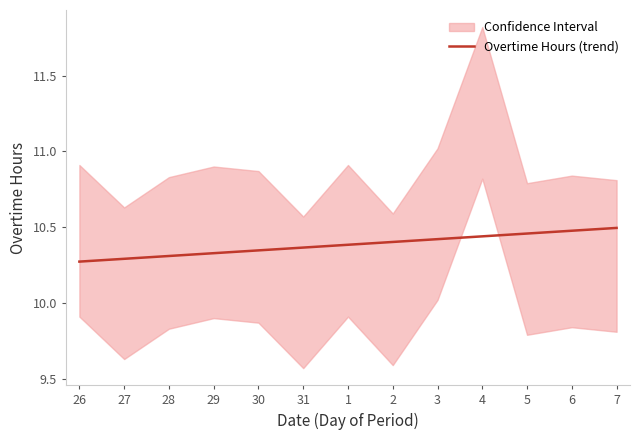

What is the difference between the maximum and minimum values?

0.2